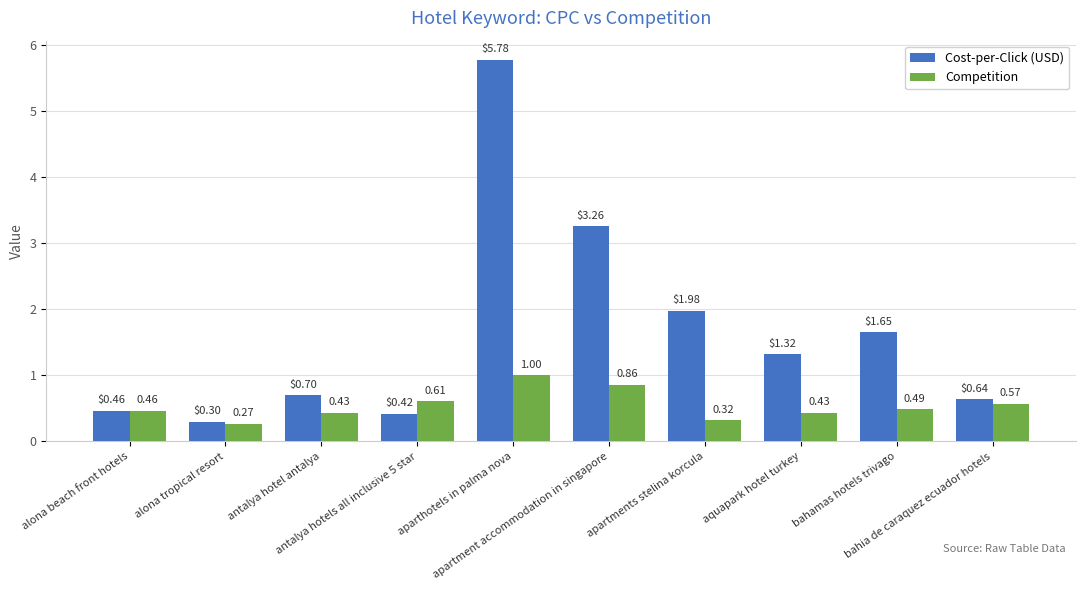

Which series has the largest total across all categories?

Cost-per-Click (USD)